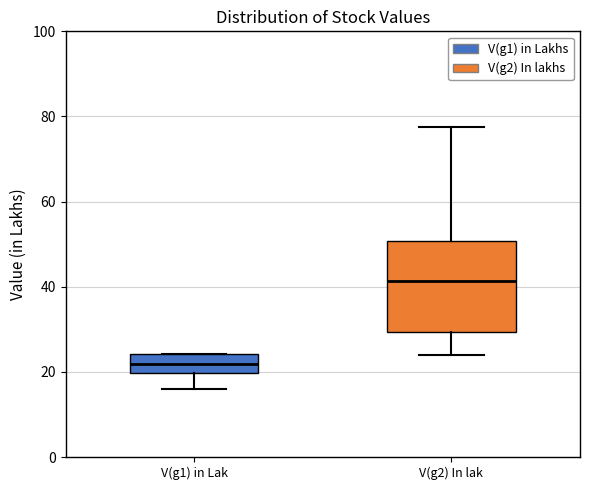

Which box has the lowest median line?

V(g1) in Lak